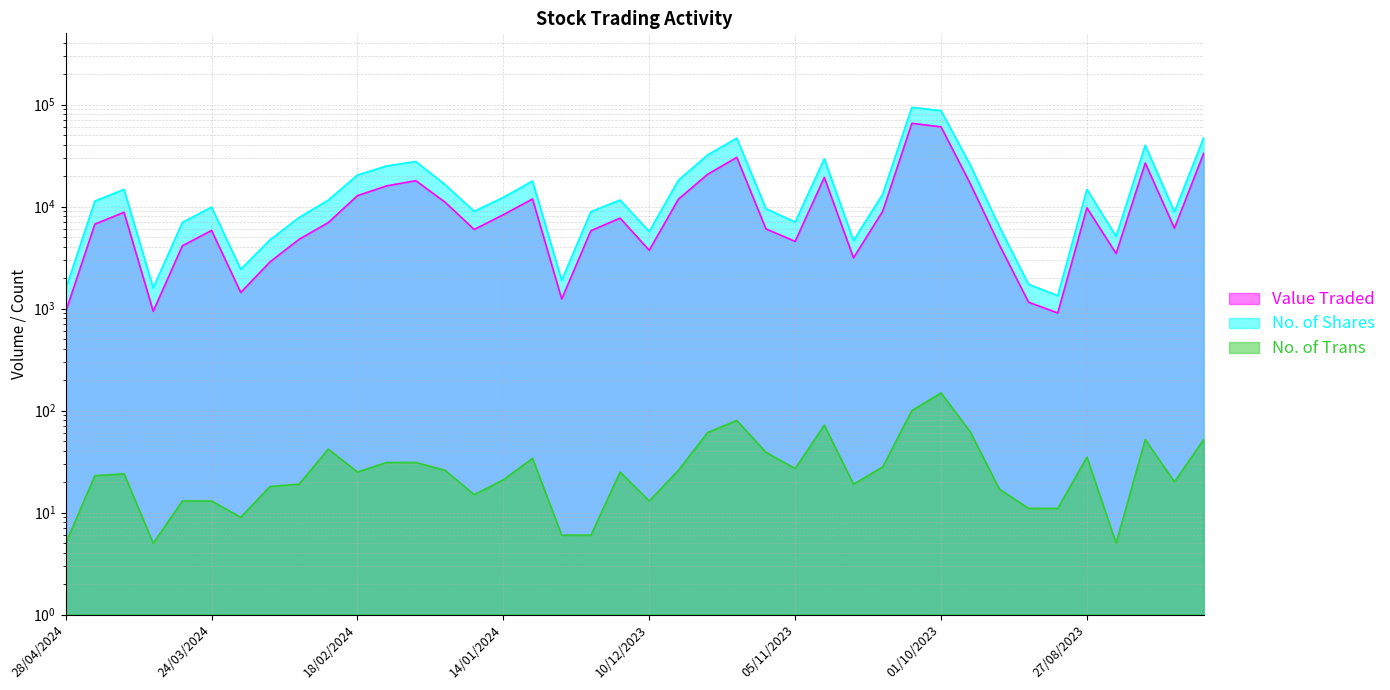

Does the chart have visible grid lines?

Yes